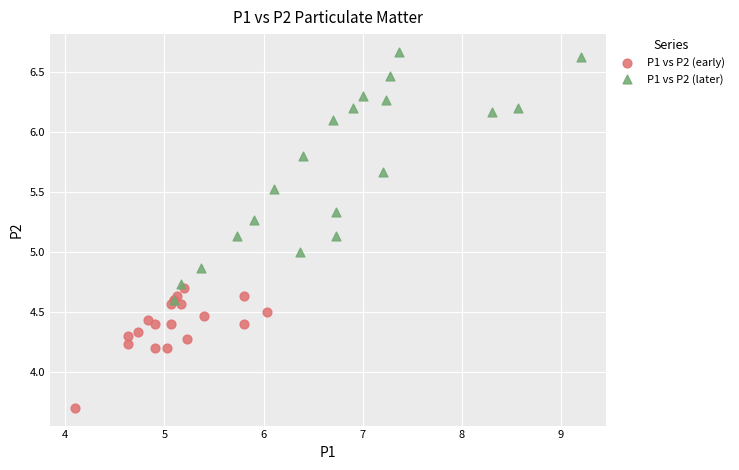

Which series contains the highest Y value?

P1 vs P2 (later)